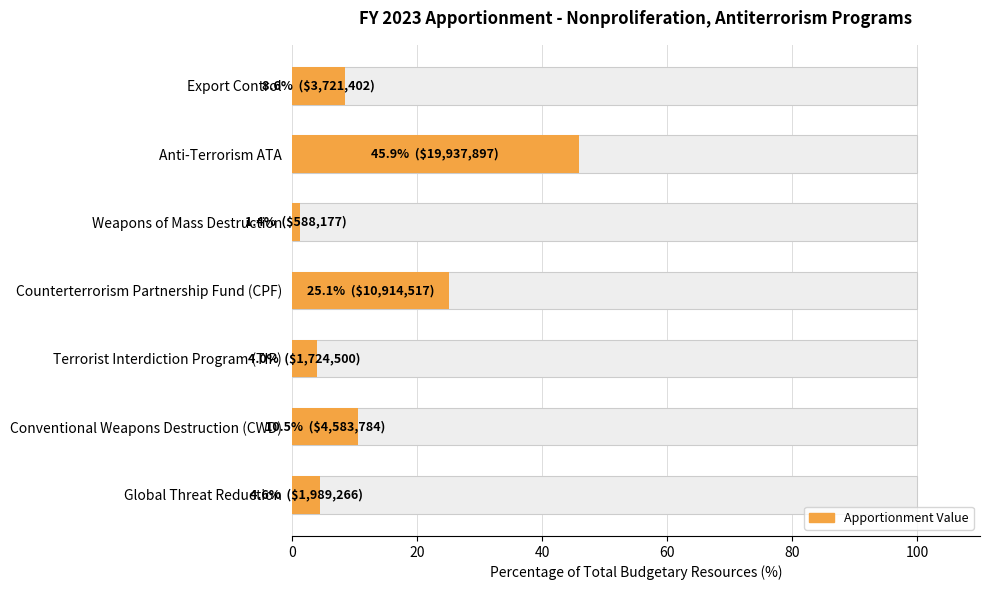

What is the value of the 2nd bar from the left?

45.9